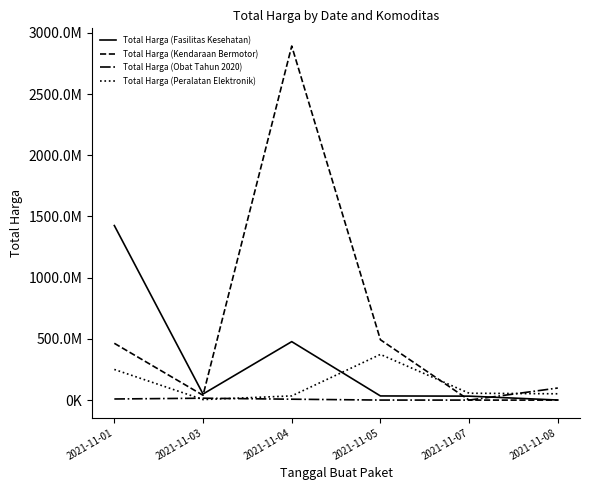

Which label corresponds to the smallest value in the chart?

2021-11-07